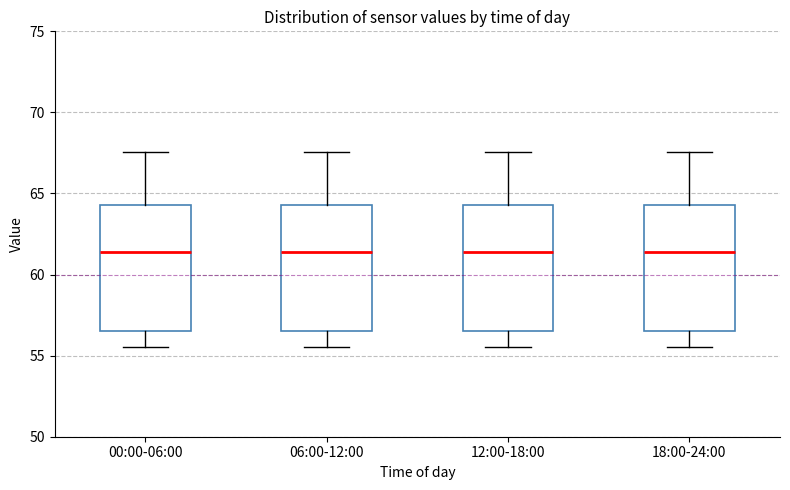

Reading left to right, transcribe this box plot: for each box, give where its median line is, the range the box spans, and where its two whiskers end, as read against the y-axis. The values are not printed on the chart, so give them approximately, as read against the axis.

00:00-06:00: median 61.5, box 56.5 to 64.5, whiskers 55.5 to 67.5
06:00-12:00: median 61.5, box 56.5 to 64.5, whiskers 55.5 to 67.5
12:00-18:00: median 61.5, box 56.5 to 64.5, whiskers 55.5 to 67.5
18:00-24:00: median 61.5, box 56.5 to 64.5, whiskers 55.5 to 67.5